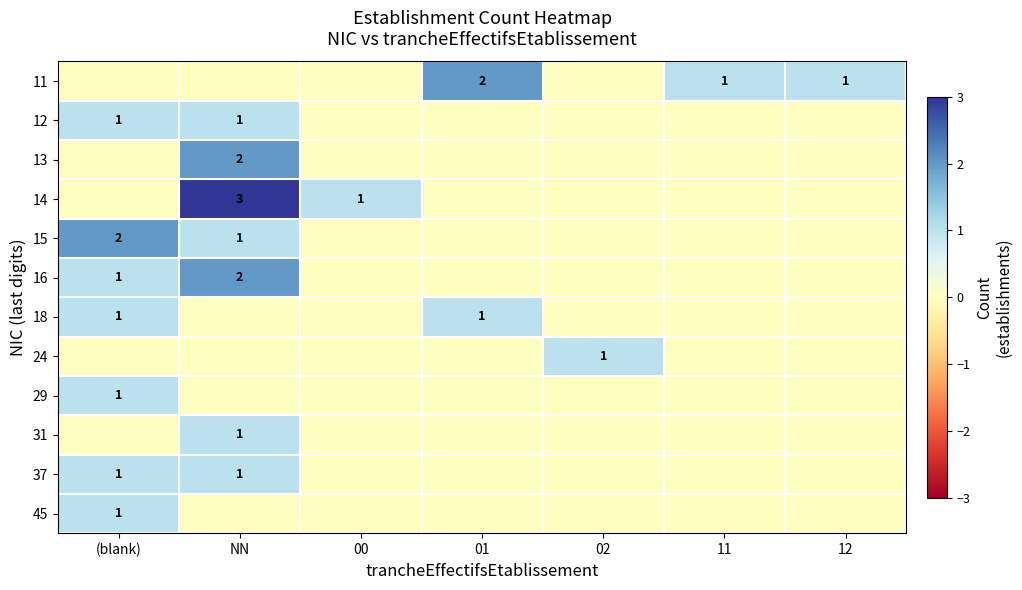

What is the total value across all series at 00?

1